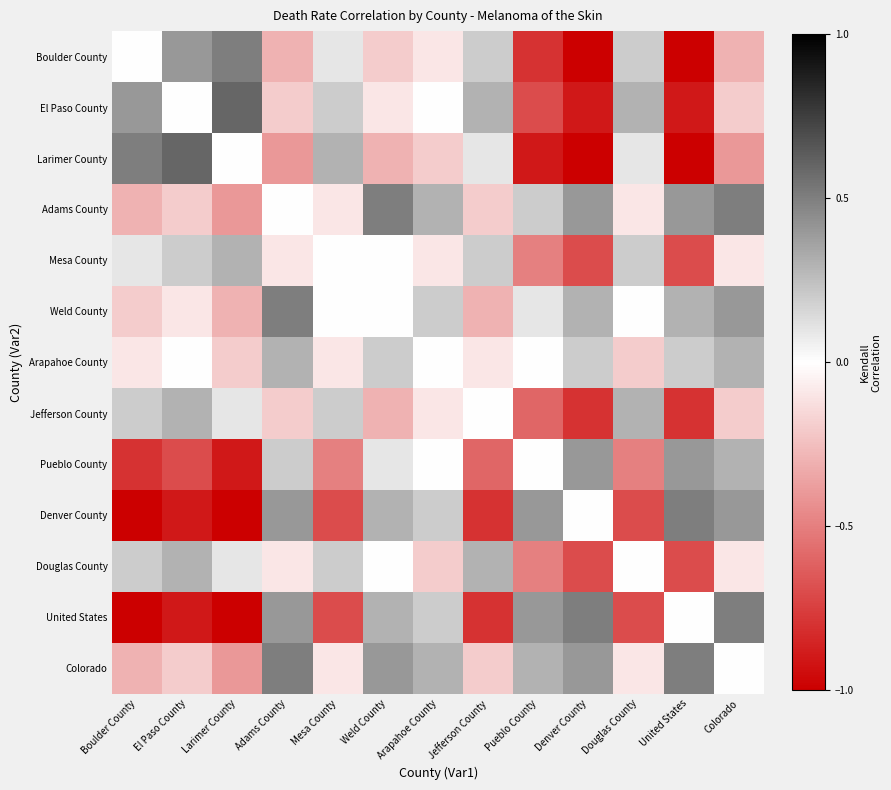

Reading left to right, list all the values displayed in this chart.

Boulder County: Boulder County=0.0	El Paso County=0.4	Larimer County=0.5	Adams County=-0.3	Mesa County=0.1	Weld County=-0.2	Arapahoe County=-0.1	Jefferson County=0.2	Pueblo County=-0.8	Denver County=-1.0	Douglas County=0.2	United States=-1.0	Colorado=-0.3
El Paso County: Boulder County=0.4	El Paso County=0.0	Larimer County=0.6	Adams County=-0.2	Mesa County=0.2	Weld County=-0.1	Arapahoe County=0.0	Jefferson County=0.3	Pueblo County=-0.7	Denver County=-0.9	Douglas County=0.3	United States=-0.9	Colorado=-0.2
Larimer County: Boulder County=0.5	El Paso County=0.6	Larimer County=0.0	Adams County=-0.4	Mesa County=0.3	Weld County=-0.3	Arapahoe County=-0.2	Jefferson County=0.1	Pueblo County=-0.9	Denver County=-1.0	Douglas County=0.1	United States=-1.0	Colorado=-0.4
Adams County: Boulder County=-0.3	El Paso County=-0.2	Larimer County=-0.4	Adams County=0.0	Mesa County=-0.1	Weld County=0.5	Arapahoe County=0.3	Jefferson County=-0.2	Pueblo County=0.2	Denver County=0.4	Douglas County=-0.1	United States=0.4	Colorado=0.5
Mesa County: Boulder County=0.1	El Paso County=0.2	Larimer County=0.3	Adams County=-0.1	Mesa County=0.0	Weld County=0.0	Arapahoe County=-0.1	Jefferson County=0.2	Pueblo County=-0.5	Denver County=-0.7	Douglas County=0.2	United States=-0.7	Colorado=-0.1
Weld County: Boulder County=-0.2	El Paso County=-0.1	Larimer County=-0.3	Adams County=0.5	Mesa County=0.0	Weld County=0.0	Arapahoe County=0.2	Jefferson County=-0.3	Pueblo County=0.1	Denver County=0.3	Douglas County=0.0	United States=0.3	Colorado=0.4
Arapahoe County: Boulder County=-0.1	El Paso County=0.0	Larimer County=-0.2	Adams County=0.3	Mesa County=-0.1	Weld County=0.2	Arapahoe County=0.0	Jefferson County=-0.1	Pueblo County=0.0	Denver County=0.2	Douglas County=-0.2	United States=0.2	Colorado=0.3
Jefferson County: Boulder County=0.2	El Paso County=0.3	Larimer County=0.1	Adams County=-0.2	Mesa County=0.2	Weld County=-0.3	Arapahoe County=-0.1	Jefferson County=0.0	Pueblo County=-0.6	Denver County=-0.8	Douglas County=0.3	United States=-0.8	Colorado=-0.2
Pueblo County: Boulder County=-0.8	El Paso County=-0.7	Larimer County=-0.9	Adams County=0.2	Mesa County=-0.5	Weld County=0.1	Arapahoe County=0.0	Jefferson County=-0.6	Pueblo County=0.0	Denver County=0.4	Douglas County=-0.5	United States=0.4	Colorado=0.3
Denver County: Boulder County=-1.0	El Paso County=-0.9	Larimer County=-1.0	Adams County=0.4	Mesa County=-0.7	Weld County=0.3	Arapahoe County=0.2	Jefferson County=-0.8	Pueblo County=0.4	Denver County=0.0	Douglas County=-0.7	United States=0.5	Colorado=0.4
Douglas County: Boulder County=0.2	El Paso County=0.3	Larimer County=0.1	Adams County=-0.1	Mesa County=0.2	Weld County=0.0	Arapahoe County=-0.2	Jefferson County=0.3	Pueblo County=-0.5	Denver County=-0.7	Douglas County=0.0	United States=-0.7	Colorado=-0.1
United States: Boulder County=-1.0	El Paso County=-0.9	Larimer County=-1.0	Adams County=0.4	Mesa County=-0.7	Weld County=0.3	Arapahoe County=0.2	Jefferson County=-0.8	Pueblo County=0.4	Denver County=0.5	Douglas County=-0.7	United States=0.0	Colorado=0.5
Colorado: Boulder County=-0.3	El Paso County=-0.2	Larimer County=-0.4	Adams County=0.5	Mesa County=-0.1	Weld County=0.4	Arapahoe County=0.3	Jefferson County=-0.2	Pueblo County=0.3	Denver County=0.4	Douglas County=-0.1	United States=0.5	Colorado=0.0